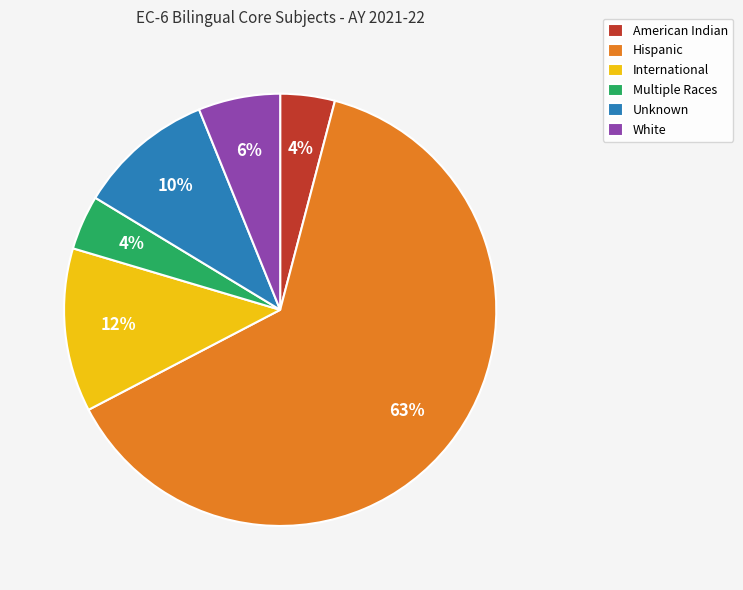

Do Unknown and Hispanic together represent more than half of the pie?

Yes